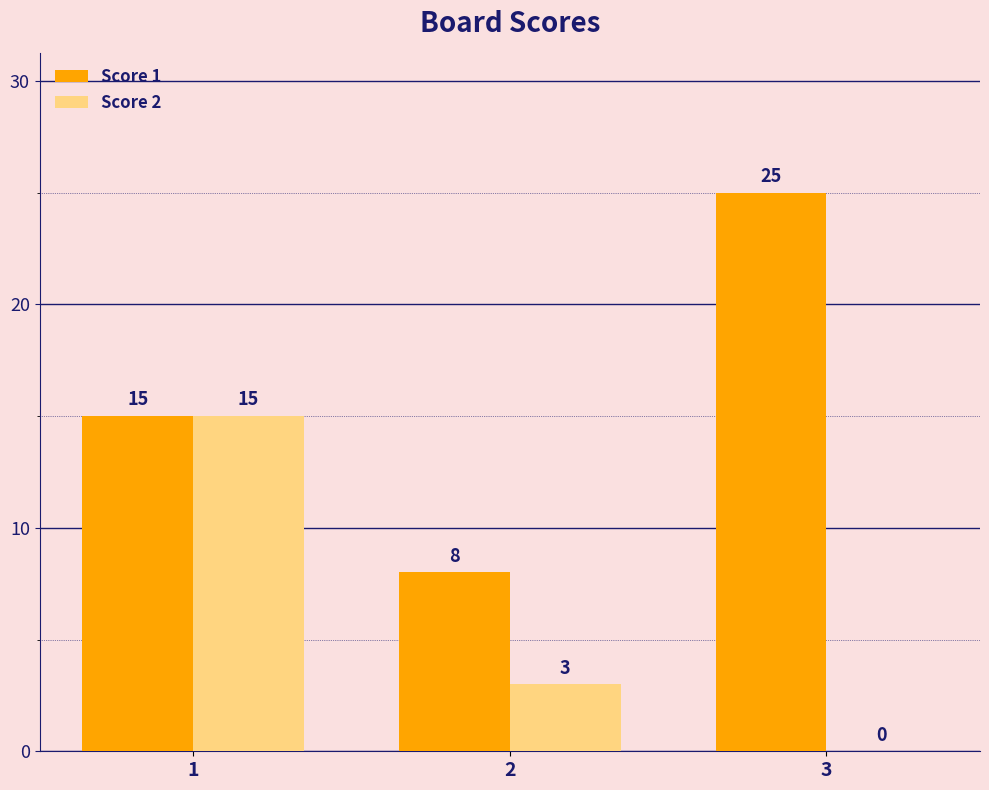

At which category does the chart reach its peak across all series?

3